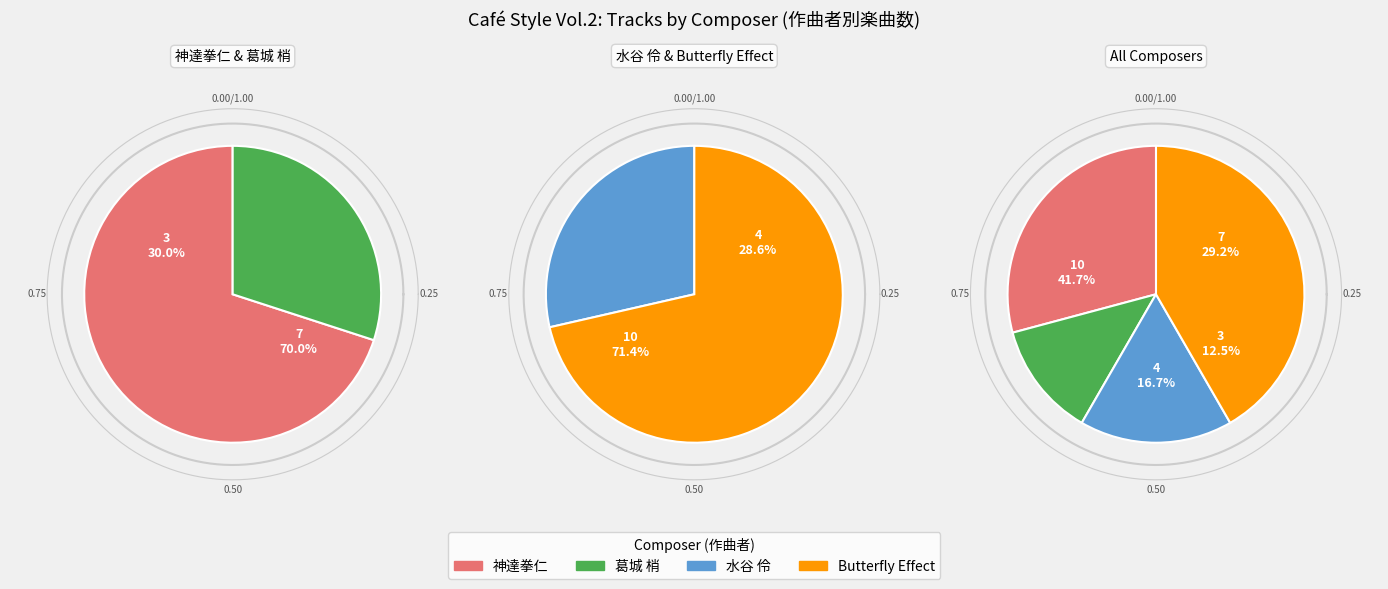

Is there any slice that represents more than half of the pie?

No